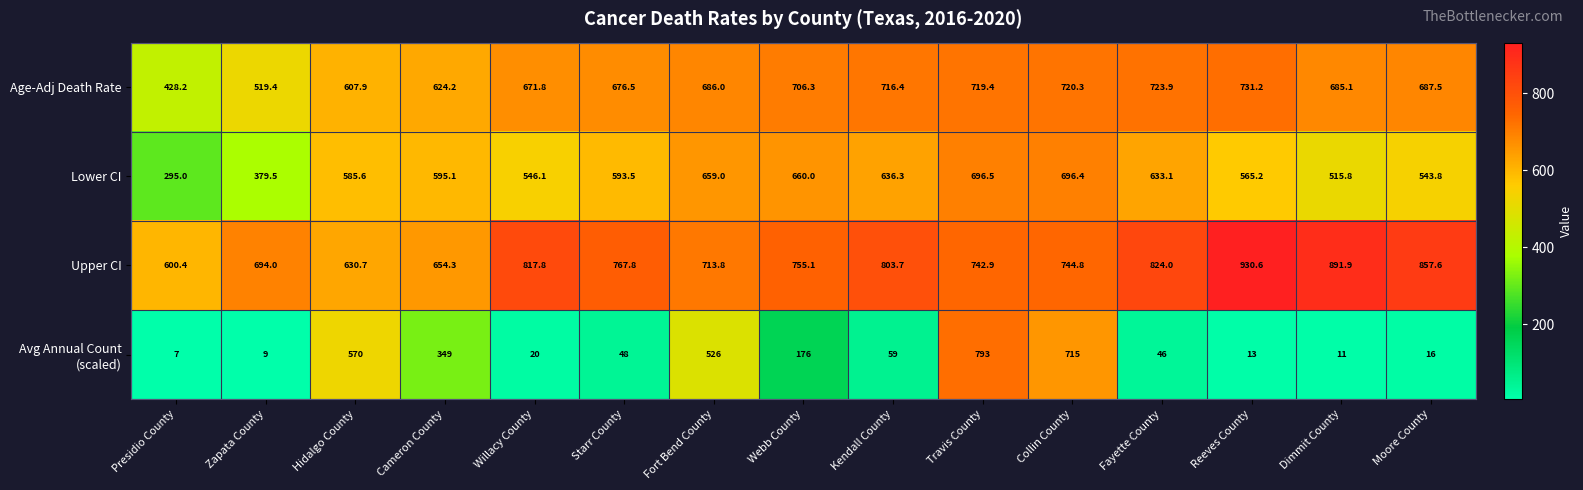

What is the difference between the highest and lowest values at Fayette County?

778.0